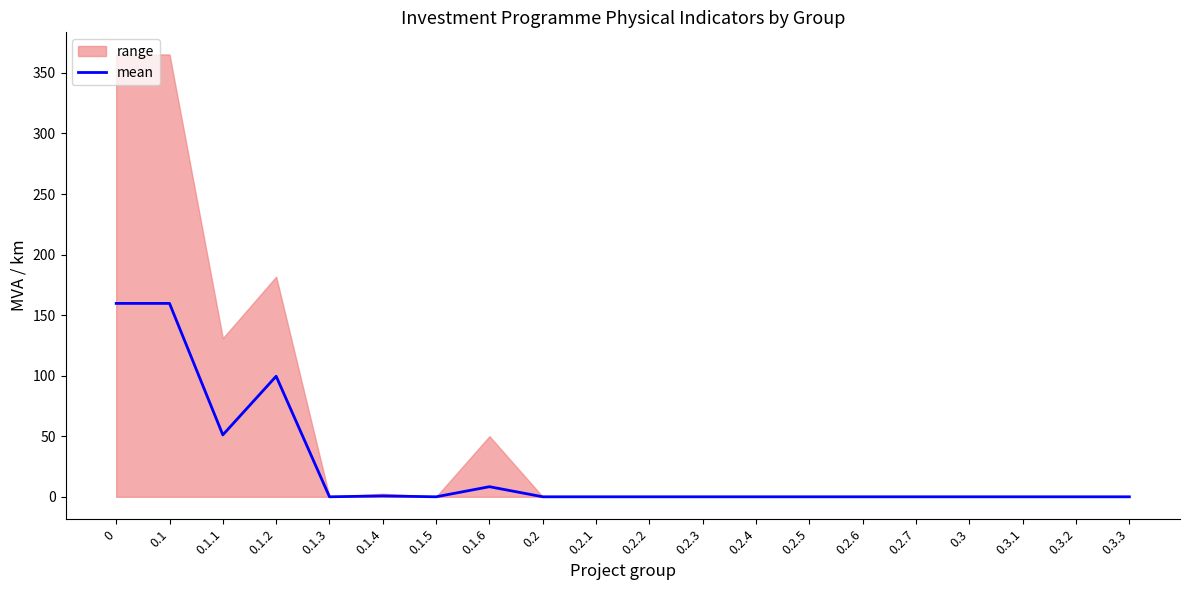

How many interior local peaks (higher than both neighbors) does the data have?

3